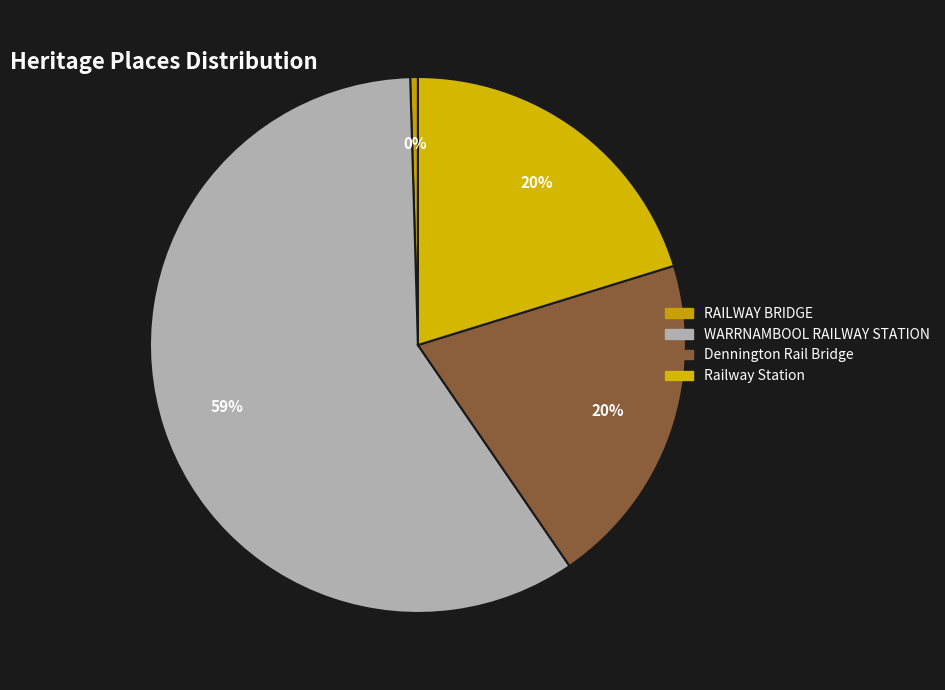

To the nearest percent, what is the combined percentage of Railway Station and RAILWAY BRIDGE?

21%